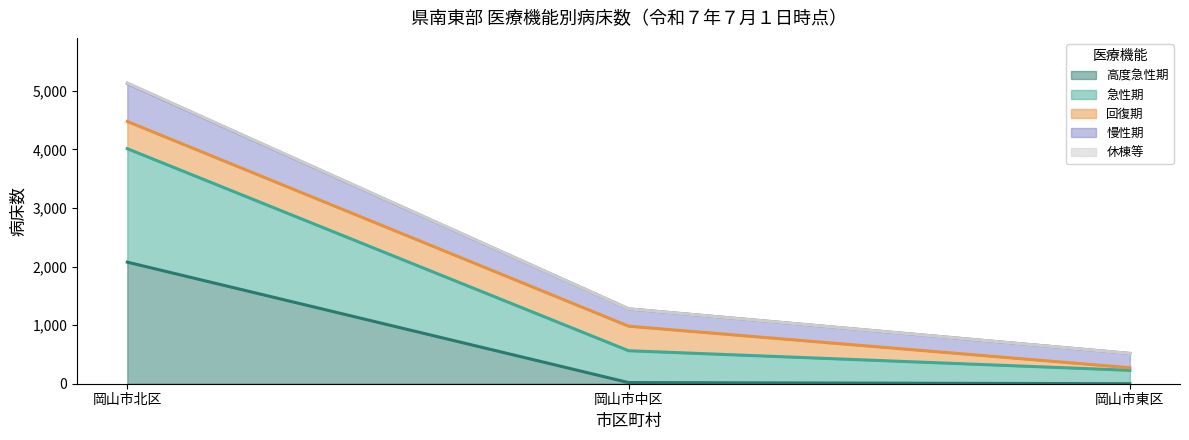

At which category is the sum across all series the highest?

岡山市北区